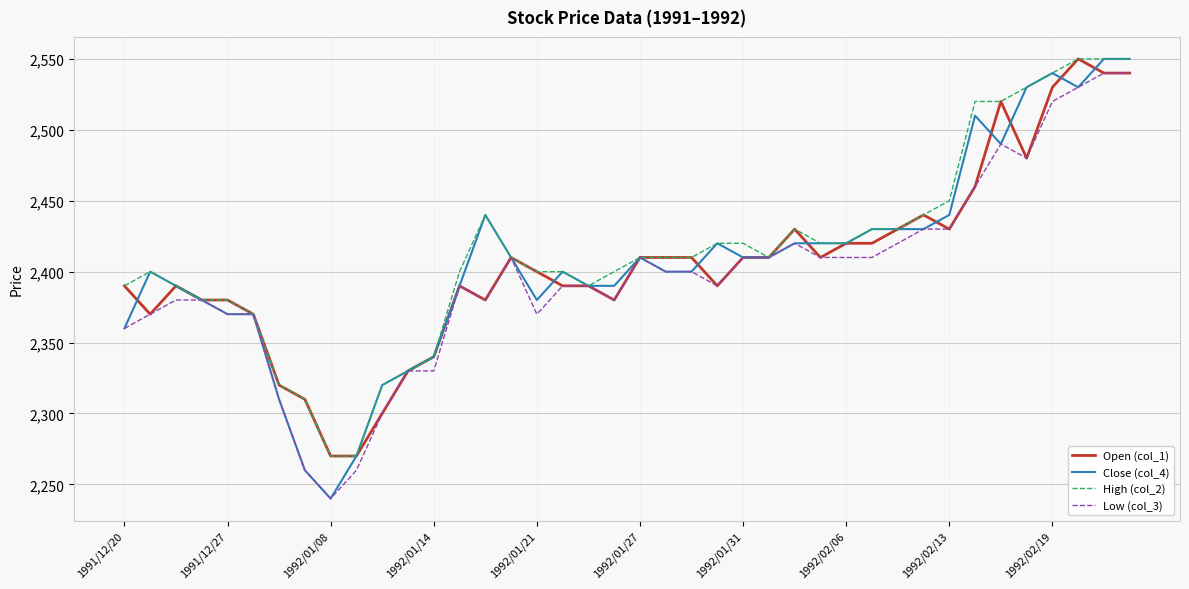

What is the greatest value displayed?

2550